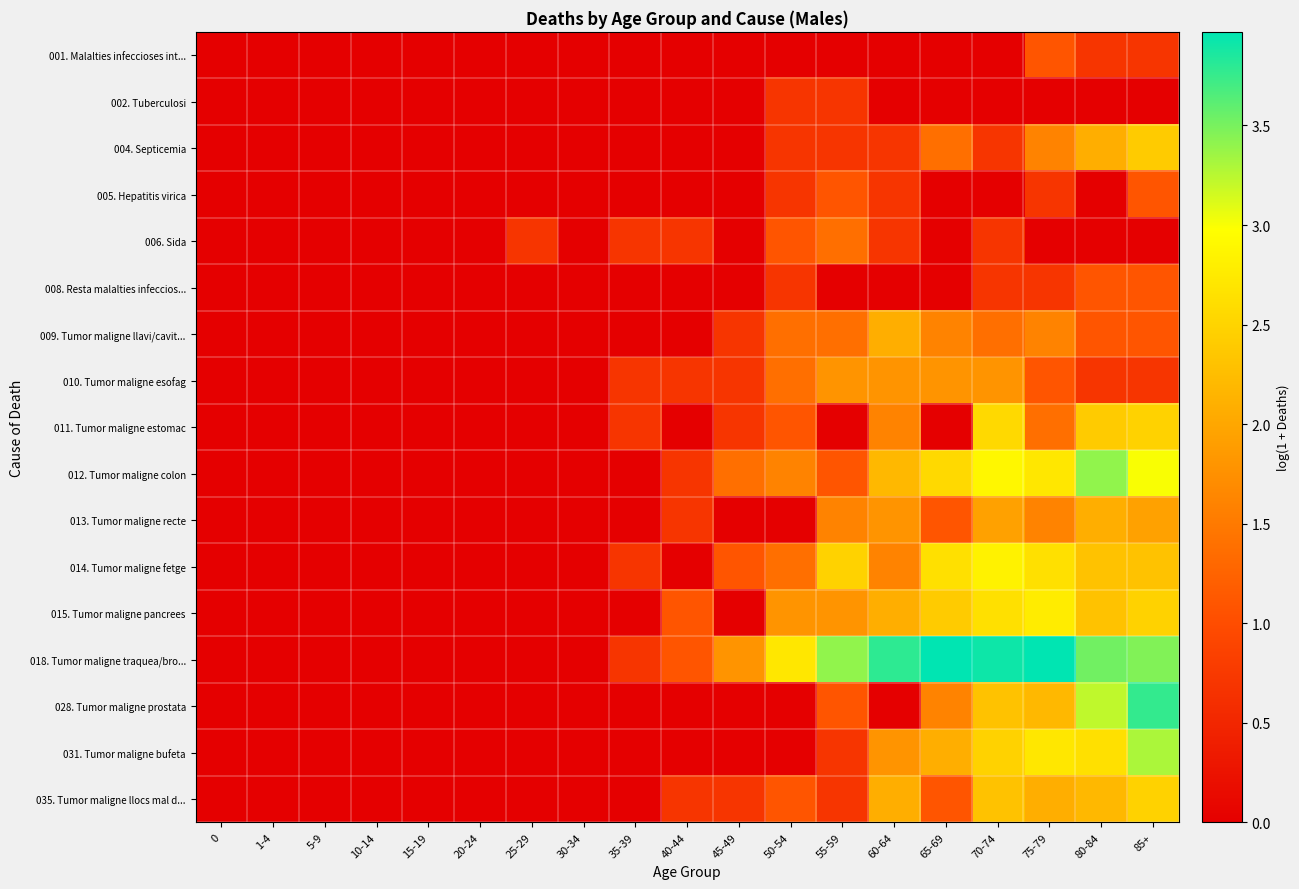

Which series has the largest range (max minus min)?

018. Tumor maligne traquea/bro...